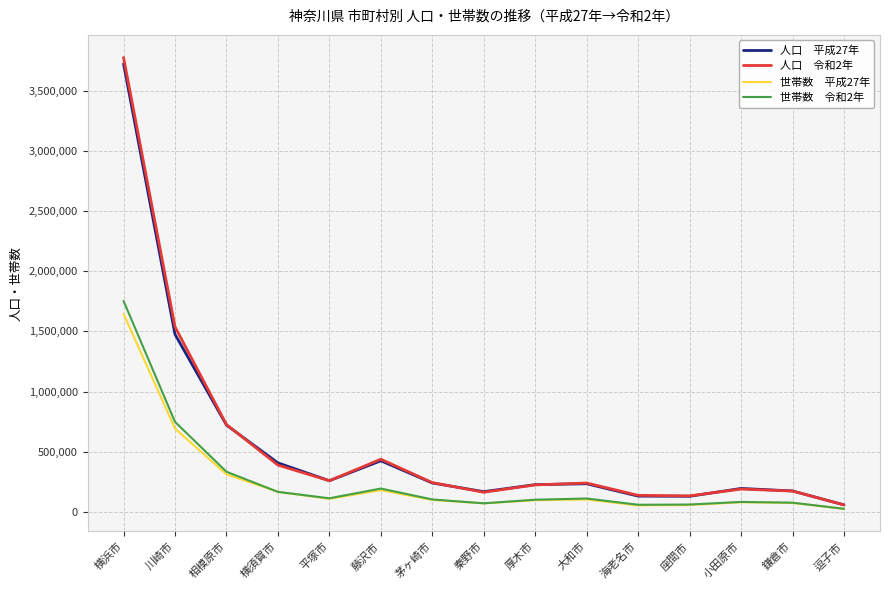

What is the total value across all series at 相模原市?

2090229